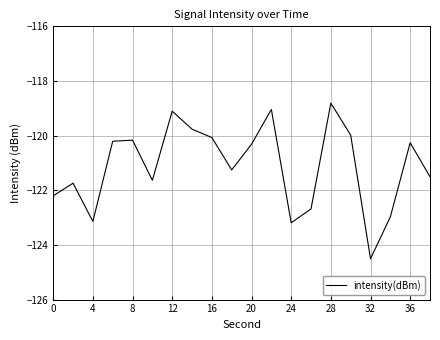

How many distinct data groups are displayed?

1